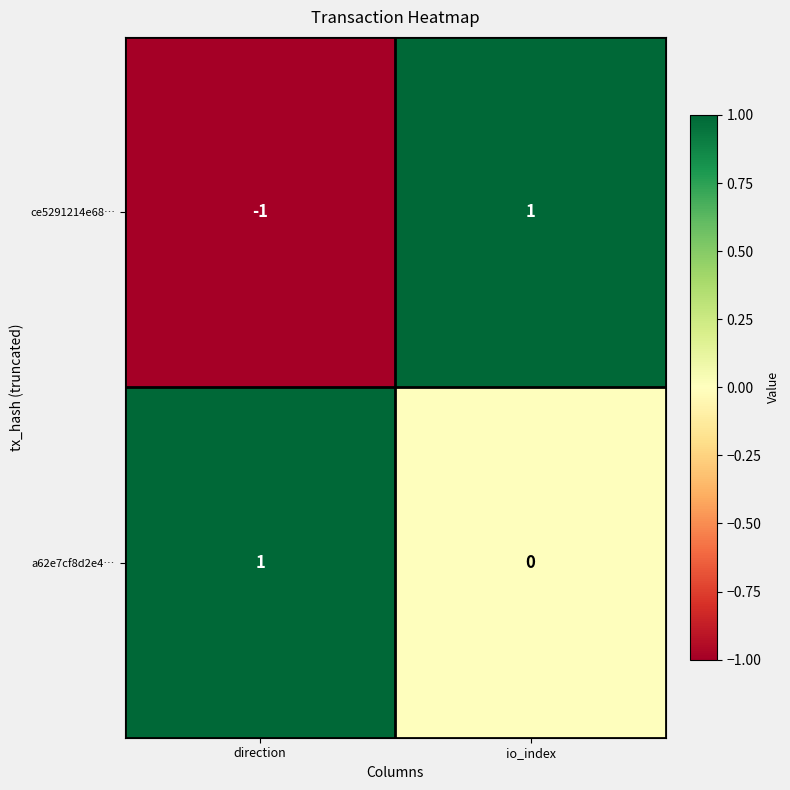

Which series has the largest total across all categories?

a62e7cf8d2e4…